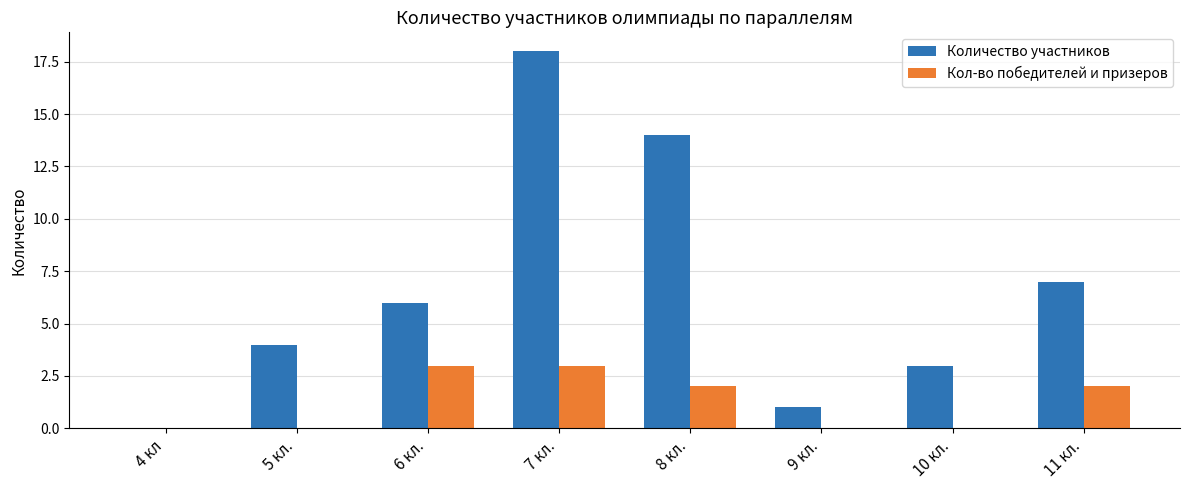

What is the average value of the Количество участников series?

7